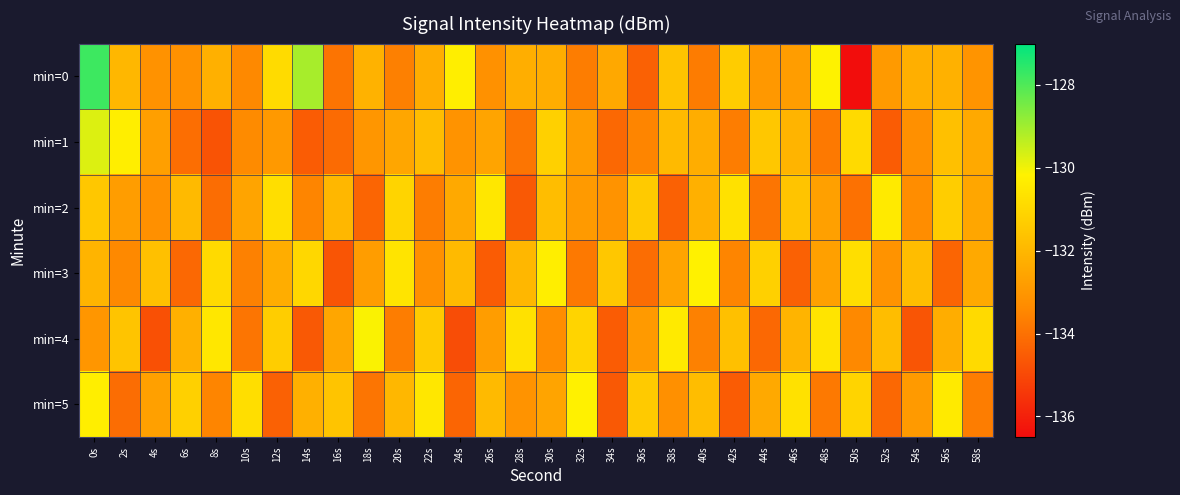

Reading left to right, list all the values displayed in this chart.

min=0: 0s=-127.8	2s=-132.0	4s=-133.2	6s=-133.2	8s=-132.2	10s=-133.4	12s=-130.9	14s=-129.1	16s=-133.9	18s=-132.1	20s=-133.6	22s=-132.3	24s=-130.3	26s=-133.2	28s=-132.3	30s=-132.3	32s=-133.7	34s=-132.5	36s=-134.4	38s=-131.6	40s=-133.7	42s=-131.3	44s=-132.9	46s=-132.8	48s=-130.2	50s=-136.5	52s=-132.9	54s=-132.3	56s=-132.2	58s=-133.1
min=1: 0s=-129.7	2s=-130.3	4s=-132.7	6s=-134.1	8s=-134.7	10s=-133.4	12s=-132.9	14s=-134.5	16s=-134.1	18s=-133.0	20s=-132.5	22s=-131.8	24s=-133.1	26s=-132.6	28s=-133.9	30s=-131.2	32s=-132.8	34s=-134.2	36s=-133.5	38s=-131.9	40s=-132.3	42s=-133.7	44s=-131.5	46s=-132.1	48s=-133.8	50s=-130.9	52s=-134.5	54s=-133.2	56s=-131.7	58s=-132.4
min=2: 0s=-131.5	2s=-132.8	4s=-133.2	6s=-131.9	8s=-134.1	10s=-132.6	12s=-130.8	14s=-133.5	16s=-132.0	18s=-134.3	20s=-131.1	22s=-133.7	24s=-132.4	26s=-130.5	28s=-134.6	30s=-131.8	32s=-132.9	34s=-133.1	36s=-131.4	38s=-134.4	40s=-132.2	42s=-130.7	44s=-133.9	46s=-131.6	48s=-132.7	50s=-134.0	52s=-130.4	54s=-133.3	56s=-131.3	58s=-132.5
min=3: 0s=-132.1	2s=-133.4	4s=-131.7	6s=-134.2	8s=-130.9	10s=-133.6	12s=-132.3	14s=-131.0	16s=-134.7	18s=-132.8	20s=-130.6	22s=-133.2	24s=-131.9	26s=-134.5	28s=-132.0	30s=-130.3	32s=-133.8	34s=-131.5	36s=-134.1	38s=-132.6	40s=-130.2	42s=-133.5	44s=-131.2	46s=-134.4	48s=-132.7	50s=-130.8	52s=-133.1	54s=-131.8	56s=-134.3	58s=-132.4
min=4: 0s=-133.0	2s=-131.6	4s=-134.8	6s=-132.2	8s=-130.5	10s=-133.9	12s=-131.3	14s=-134.6	16s=-132.5	18s=-130.1	20s=-133.7	22s=-131.4	24s=-134.9	26s=-132.8	28s=-130.7	30s=-133.3	32s=-131.1	34s=-134.5	36s=-132.9	38s=-130.4	40s=-133.6	42s=-131.7	44s=-134.2	46s=-132.1	48s=-130.6	50s=-133.4	52s=-131.8	54s=-134.7	56s=-132.3	58s=-130.9
min=5: 0s=-130.3	2s=-134.1	4s=-132.7	6s=-131.2	8s=-133.5	10s=-130.8	12s=-134.4	14s=-132.2	16s=-131.6	18s=-133.9	20s=-132.0	22s=-130.5	24s=-134.3	26s=-131.9	28s=-133.1	30s=-132.6	32s=-130.2	34s=-134.6	36s=-131.4	38s=-133.2	40s=-131.8	42s=-134.5	44s=-132.4	46s=-130.7	48s=-133.8	50s=-131.1	52s=-134.2	54s=-132.9	56s=-130.4	58s=-133.7